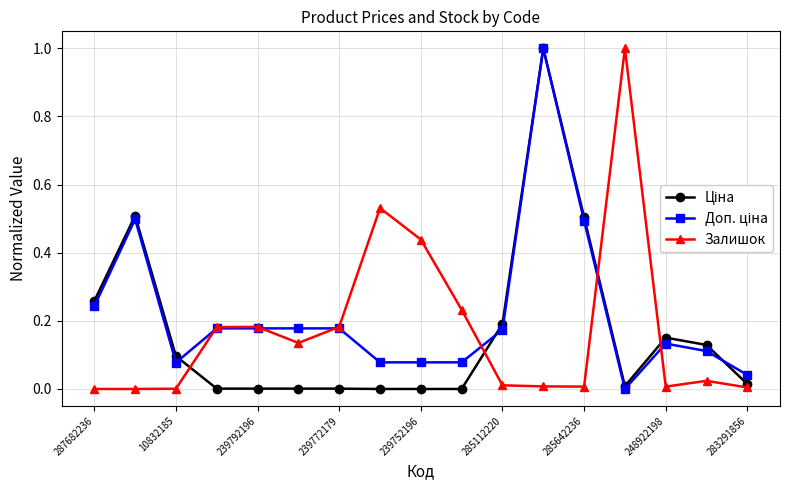

What is the greatest value displayed?

1.0